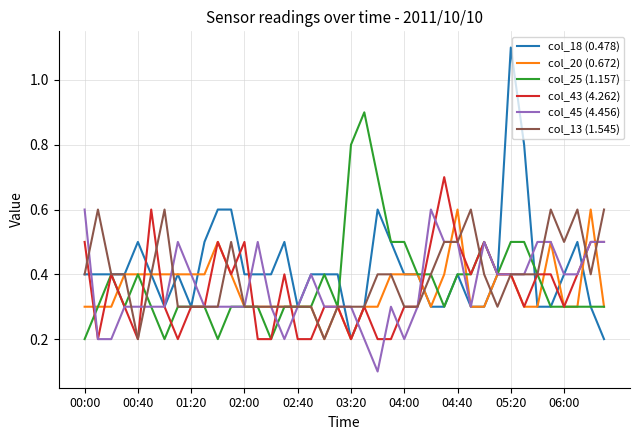

Which series has the widest spread of values?

col_18 (0.478)